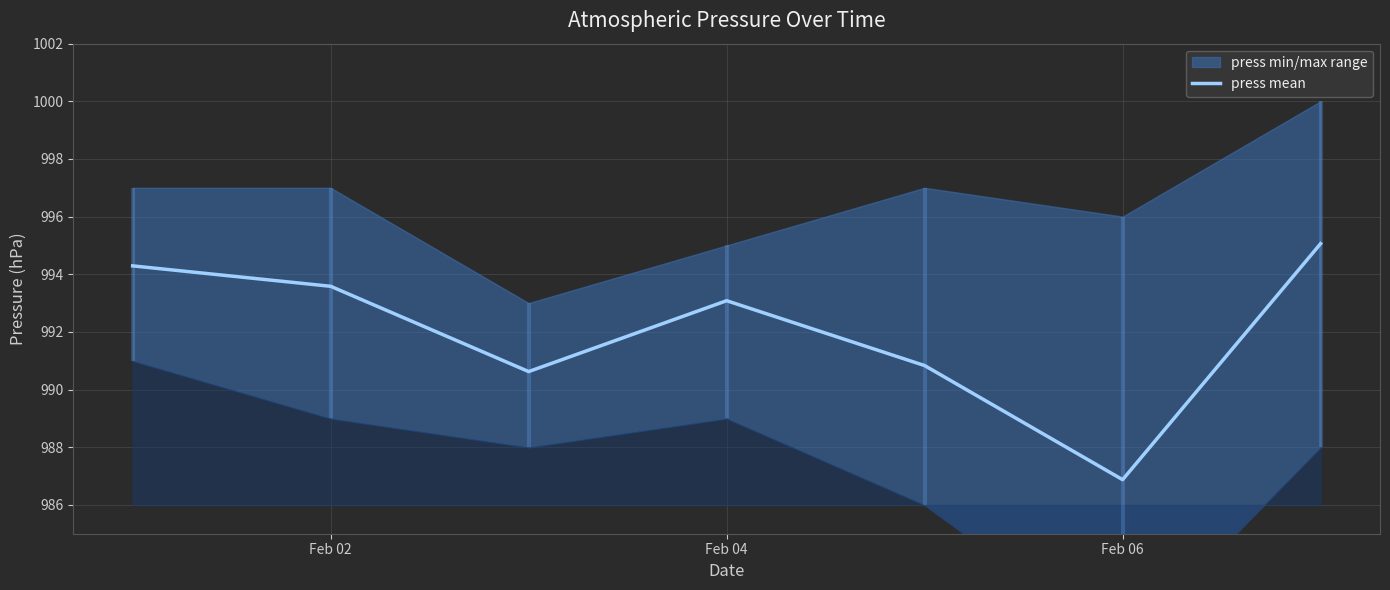

What is the minimum value shown in the chart?

986.9